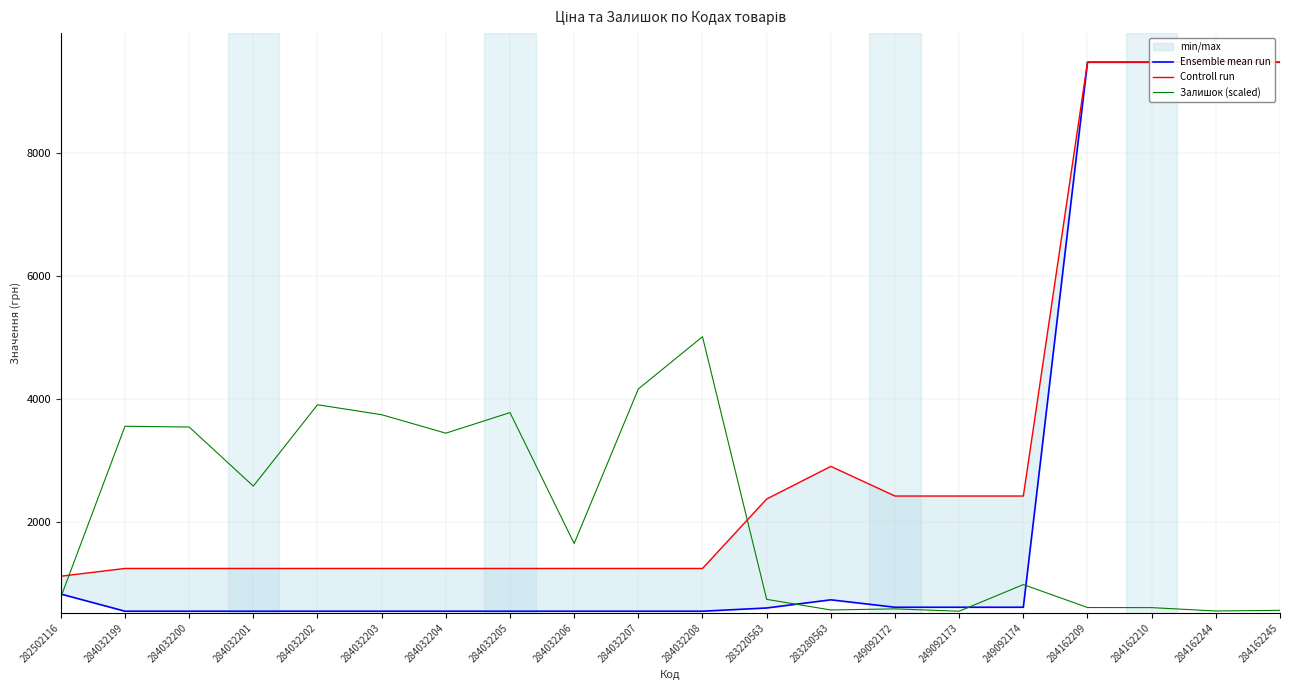

What position from the left is 284032205?

8